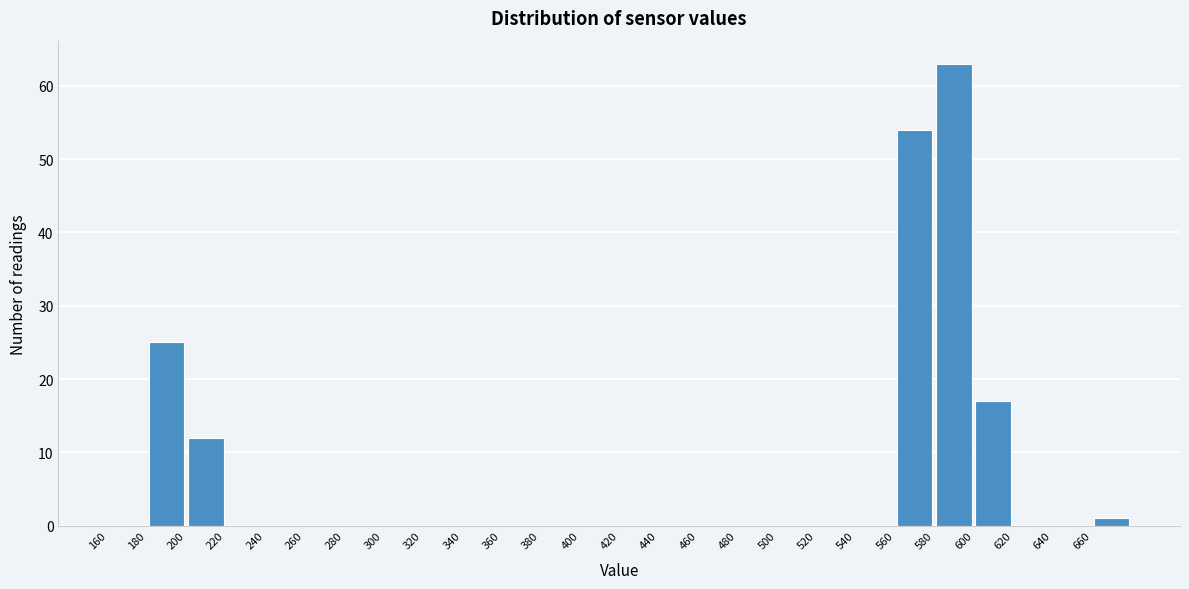

Over which range of the x-axis is the bar tallest?

580 to 600